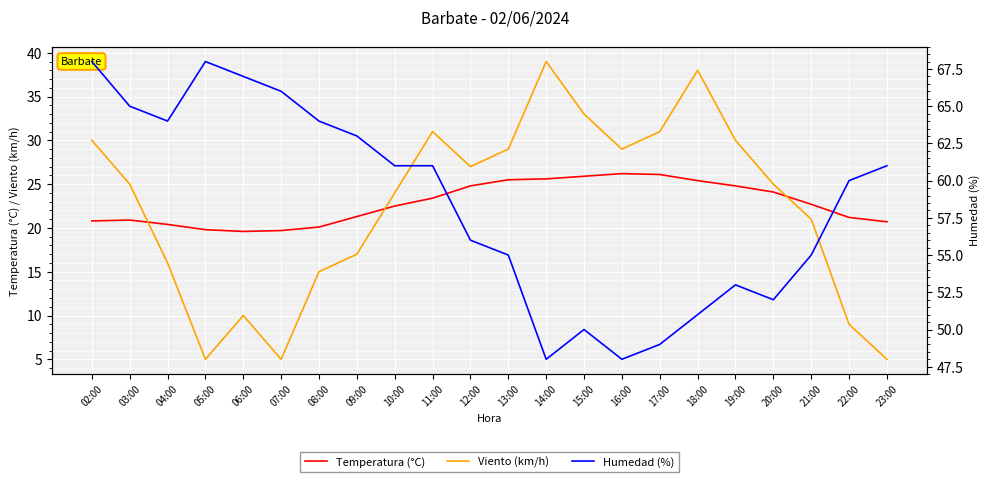

Reading right to left, list all the values displayed in this chart.

Temperatura (°C): 23:00=20.7	22:00=21.2	21:00=22.7	20:00=24.1	19:00=24.8	18:00=25.4	17:00=26.1	16:00=26.2	15:00=25.9	14:00=25.6	13:00=25.5	12:00=24.8	11:00=23.4	10:00=22.5	09:00=21.3	08:00=20.1	07:00=19.7	06:00=19.6	05:00=19.8	04:00=20.4	03:00=20.9	02:00=20.8
Viento (km/h): 23:00=5.0	22:00=9.0	21:00=21.0	20:00=25.0	19:00=30.0	18:00=38.0	17:00=31.0	16:00=29.0	15:00=33.0	14:00=39.0	13:00=29.0	12:00=27.0	11:00=31.0	10:00=24.0	09:00=17.0	08:00=15.0	07:00=5.0	06:00=10.0	05:00=5.0	04:00=16.0	03:00=25.0	02:00=30.0
Humedad (%): 23:00=61.0	22:00=60.0	21:00=55.0	20:00=52.0	19:00=53.0	18:00=51.0	17:00=49.0	16:00=48.0	15:00=50.0	14:00=48.0	13:00=55.0	12:00=56.0	11:00=61.0	10:00=61.0	09:00=63.0	08:00=64.0	07:00=66.0	06:00=67.0	05:00=68.0	04:00=64.0	03:00=65.0	02:00=68.0